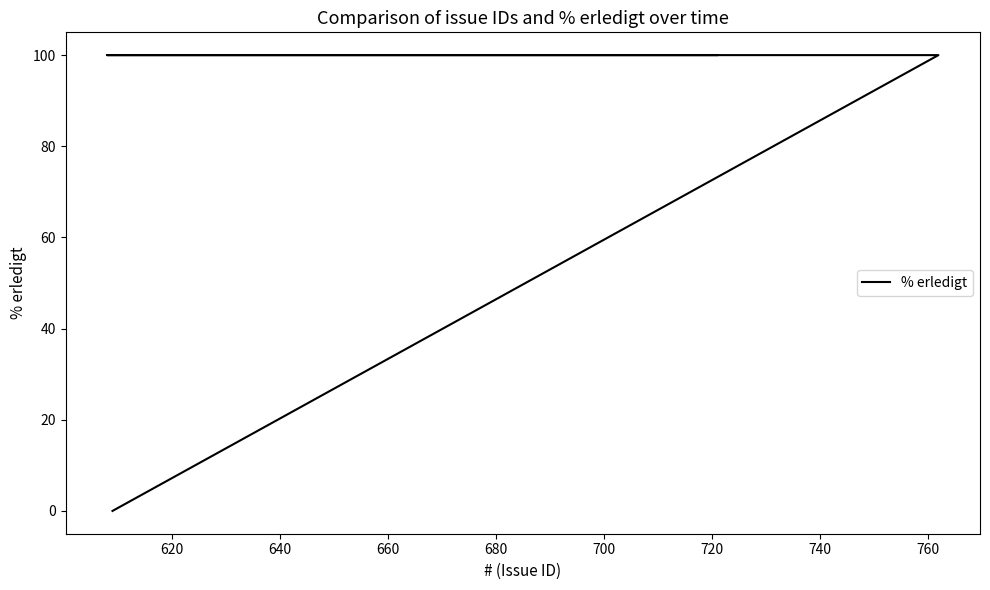

The chart shows a value of -42 at 600. True or false?

False